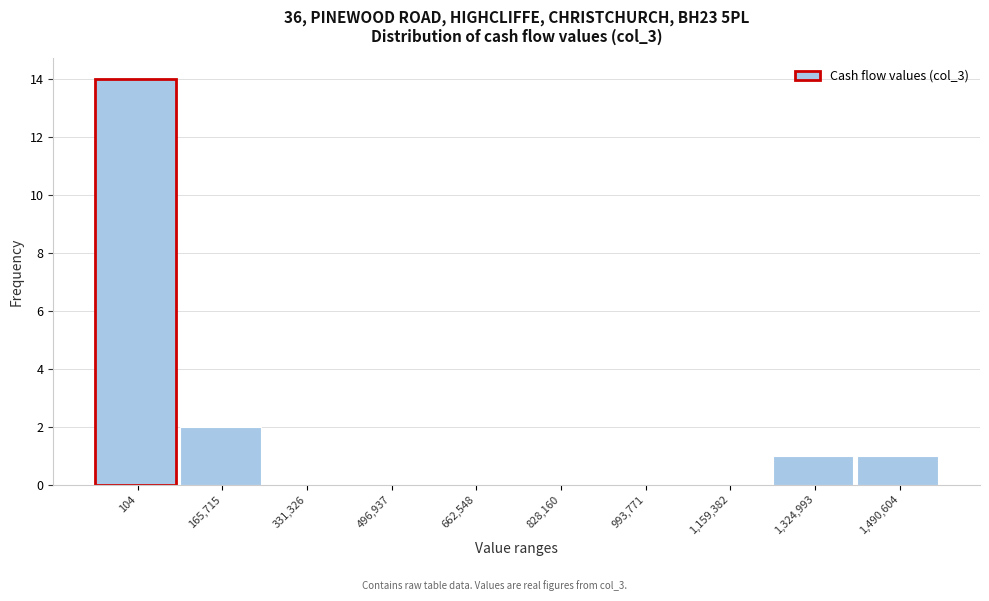

Reading left to right, transcribe all the data shown in this chart.

104=14	165,715=2	331,326=0	496,937=0	662,548=0	828,160=0	993,771=0	1,159,382=0	1,324,993=1	1,490,604=1